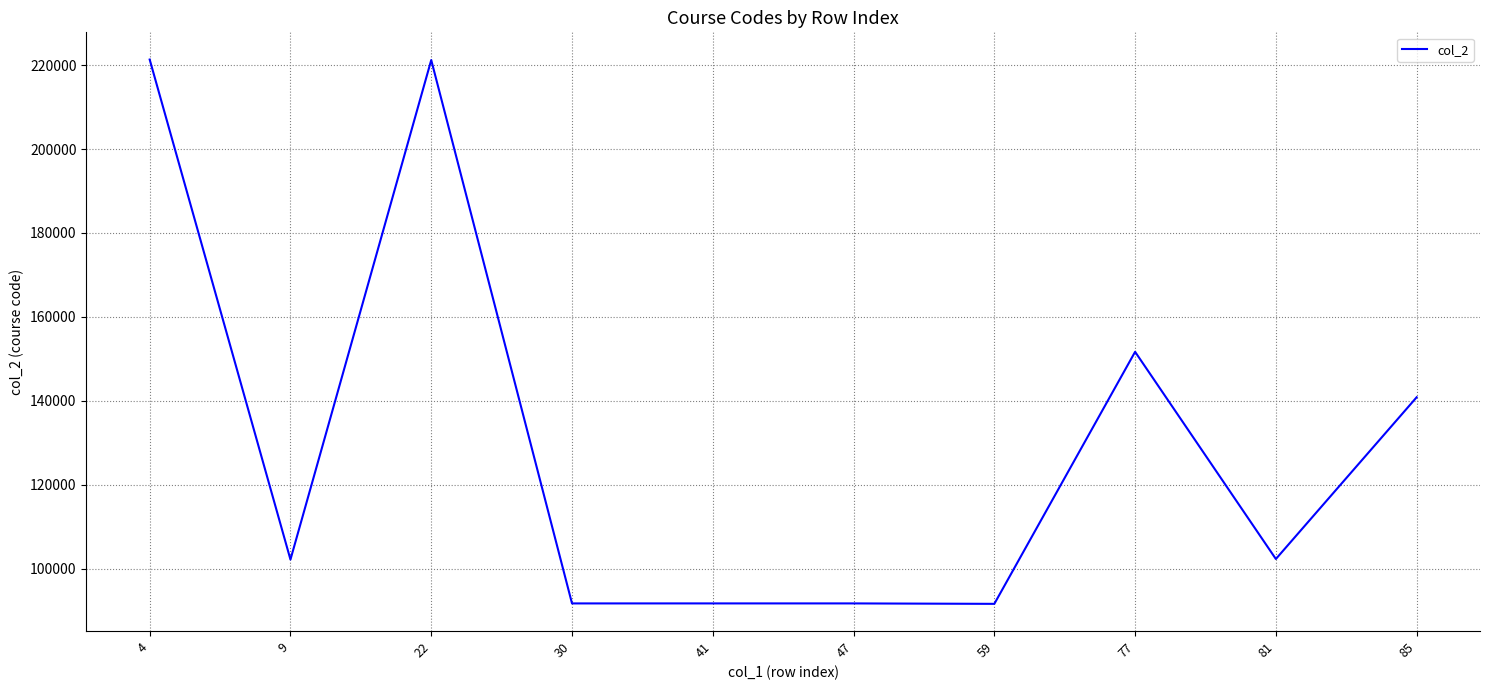

What is the smallest value displayed?

91661